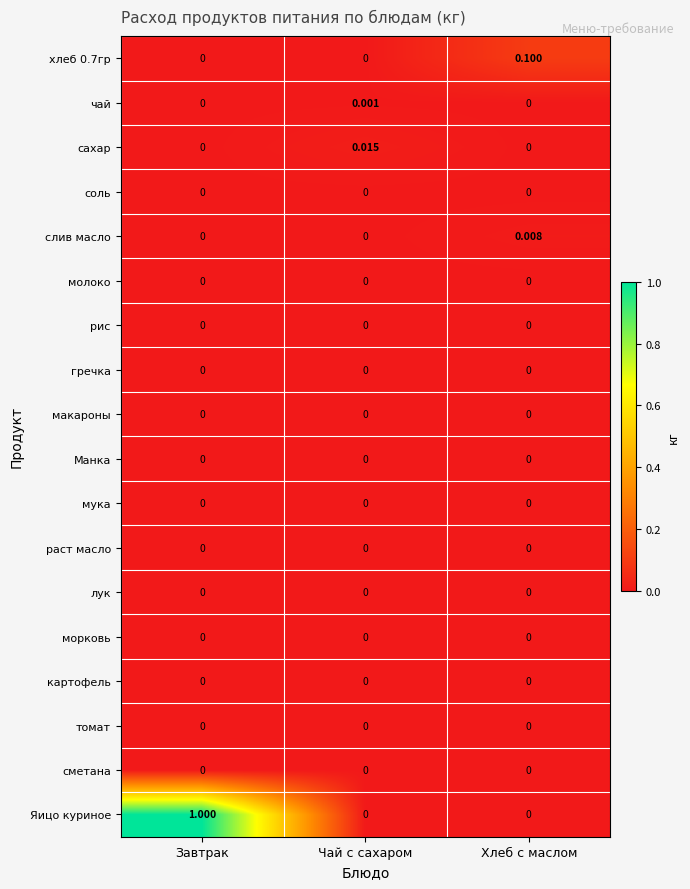

What is the total value across all series at Хлеб с маслом?

0.1